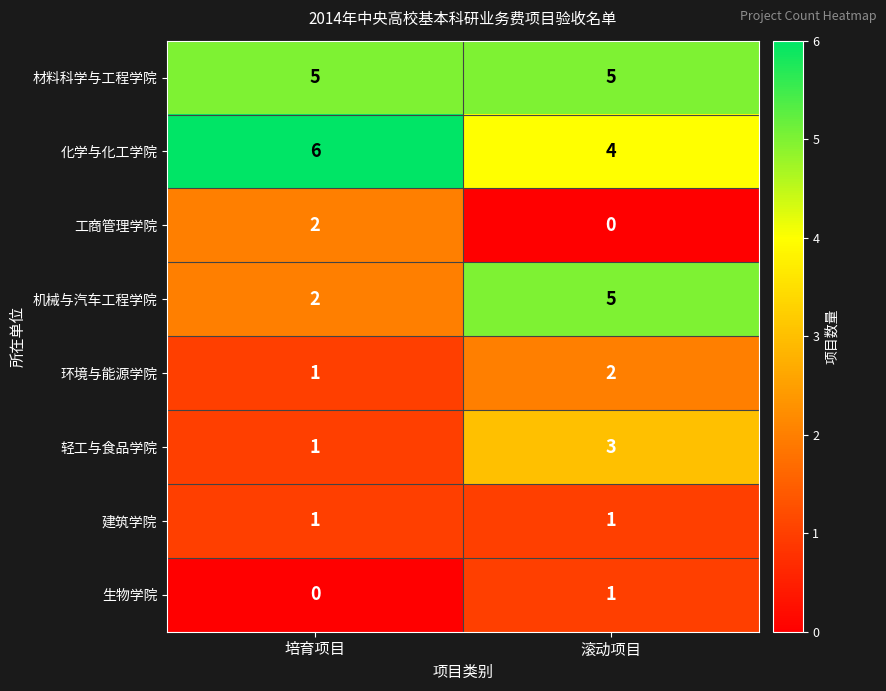

Is it true that 轻工与食品学院 equals 2 at 培育项目?

False